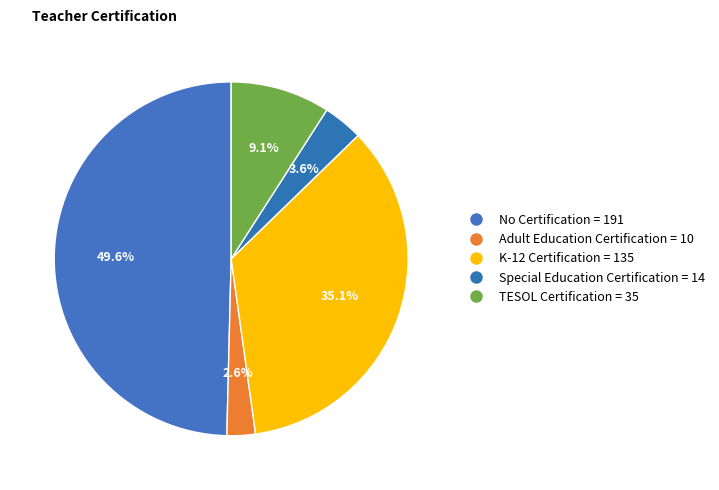

Which has a higher value, No Certification or Adult Education Certification?

No Certification